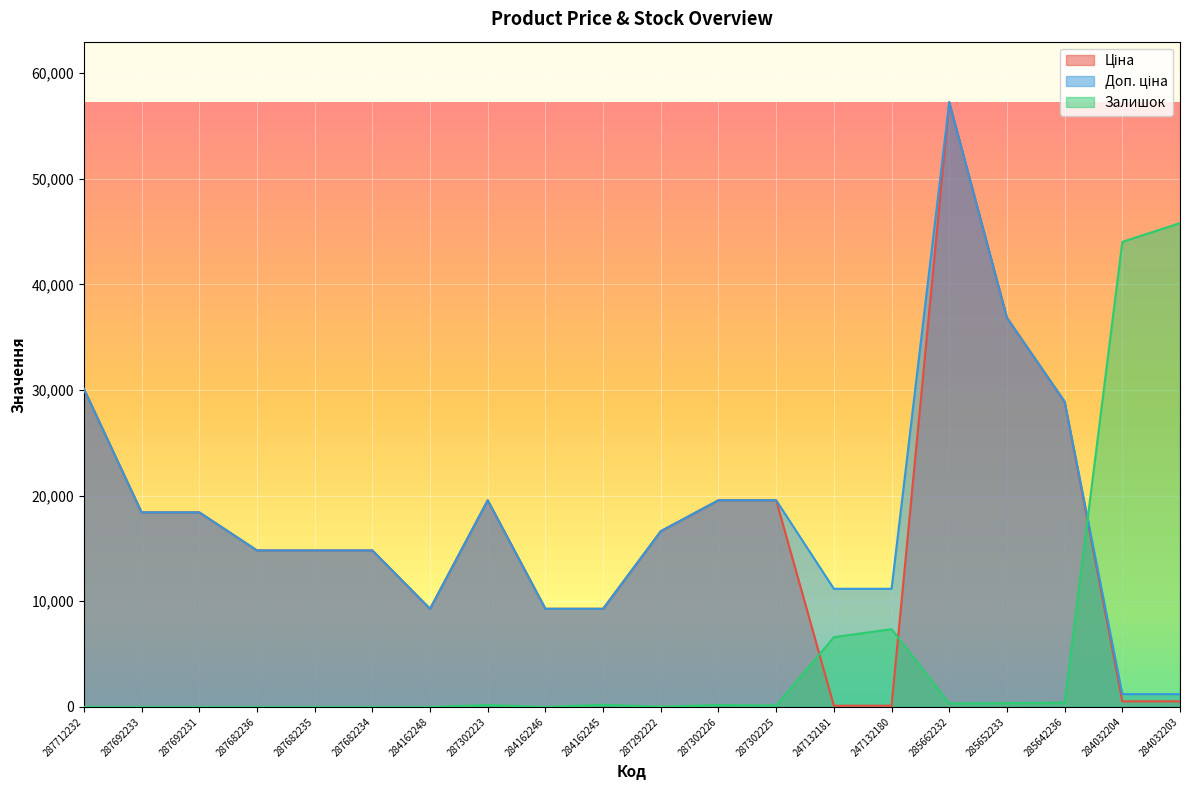

True or false: Ціна has more than 0 points higher than both neighbors.

True